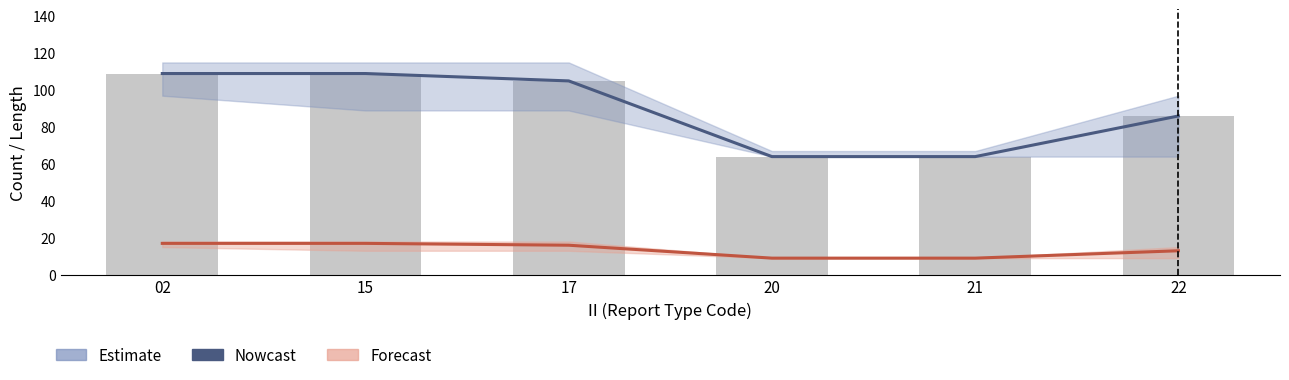

True or false: GROUP_CNT mean has a value of 5 at 22.

False